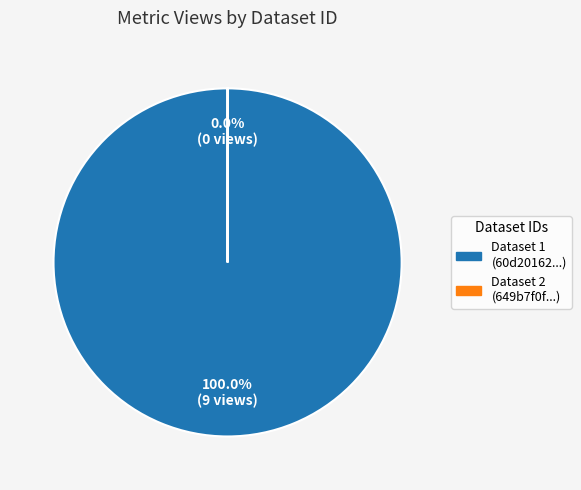

Does any single category account for the majority?

Yes